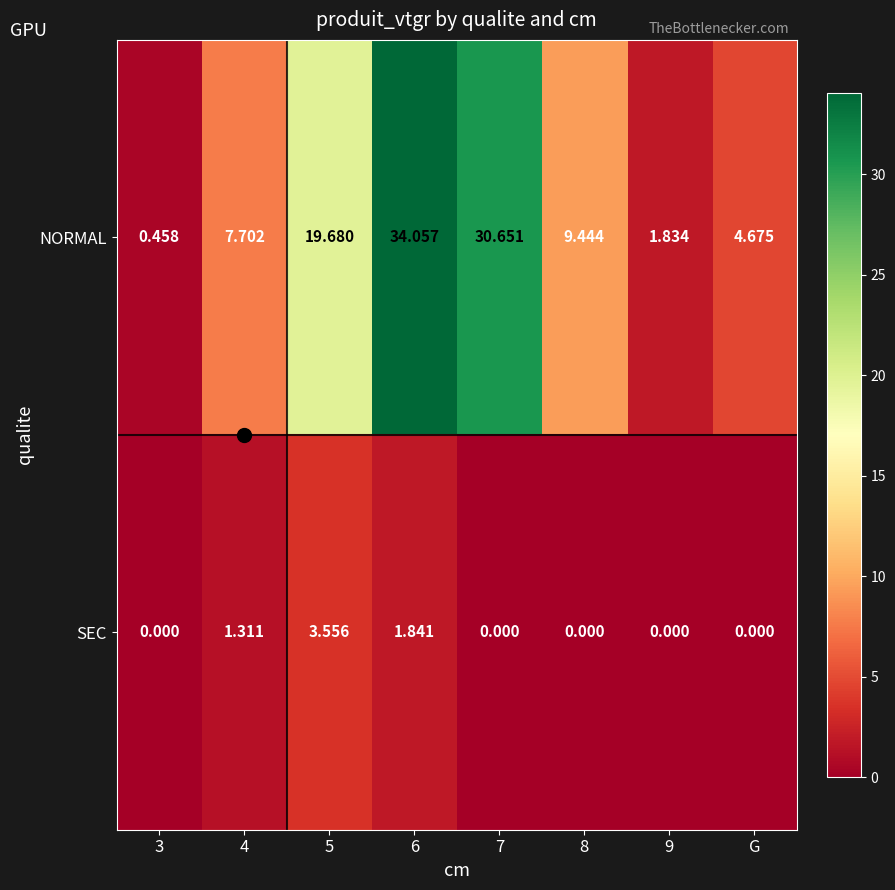

How many distinct data groups are displayed?

2